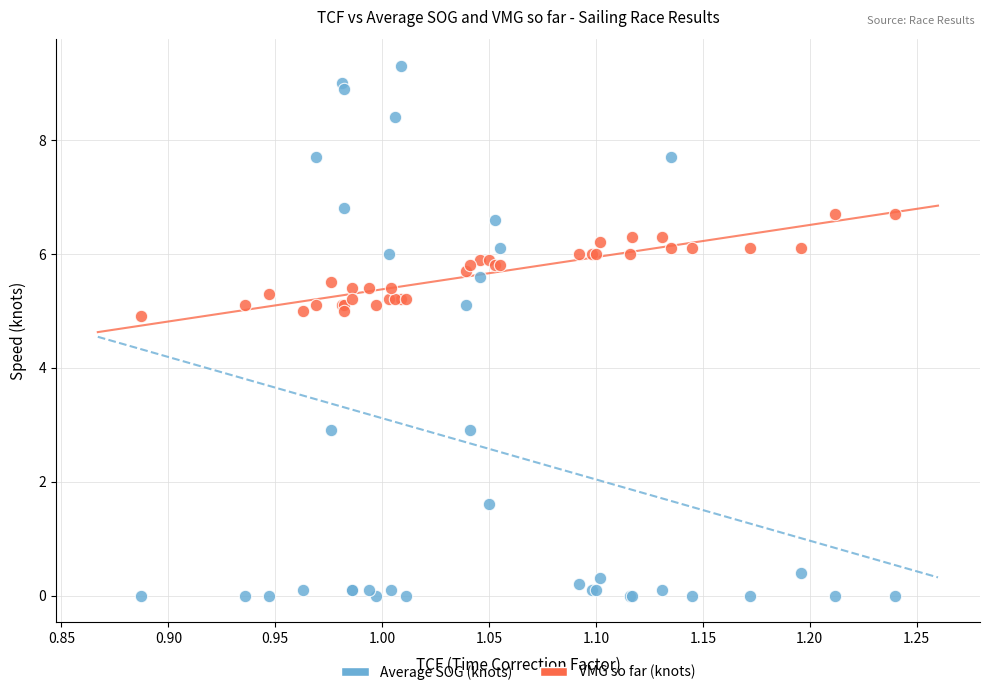

Which series reaches the minimum Y coordinate?

Average SOG (knots)